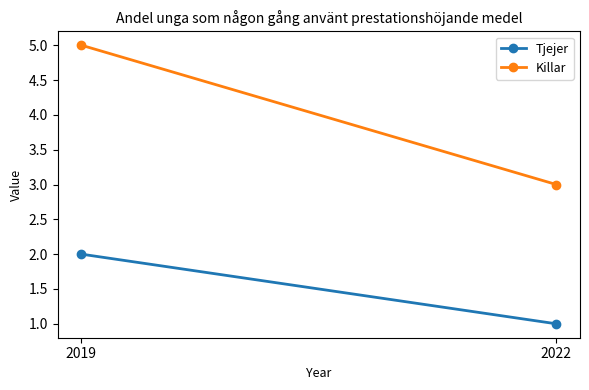

Count the number of data series in this chart.

2